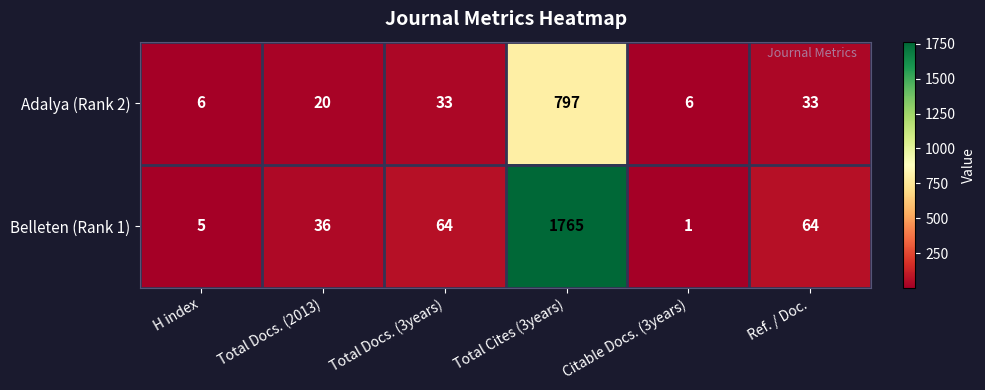

True or false: Adalya (Rank 2) has a value of 6 at Citable Docs. (3years).

True